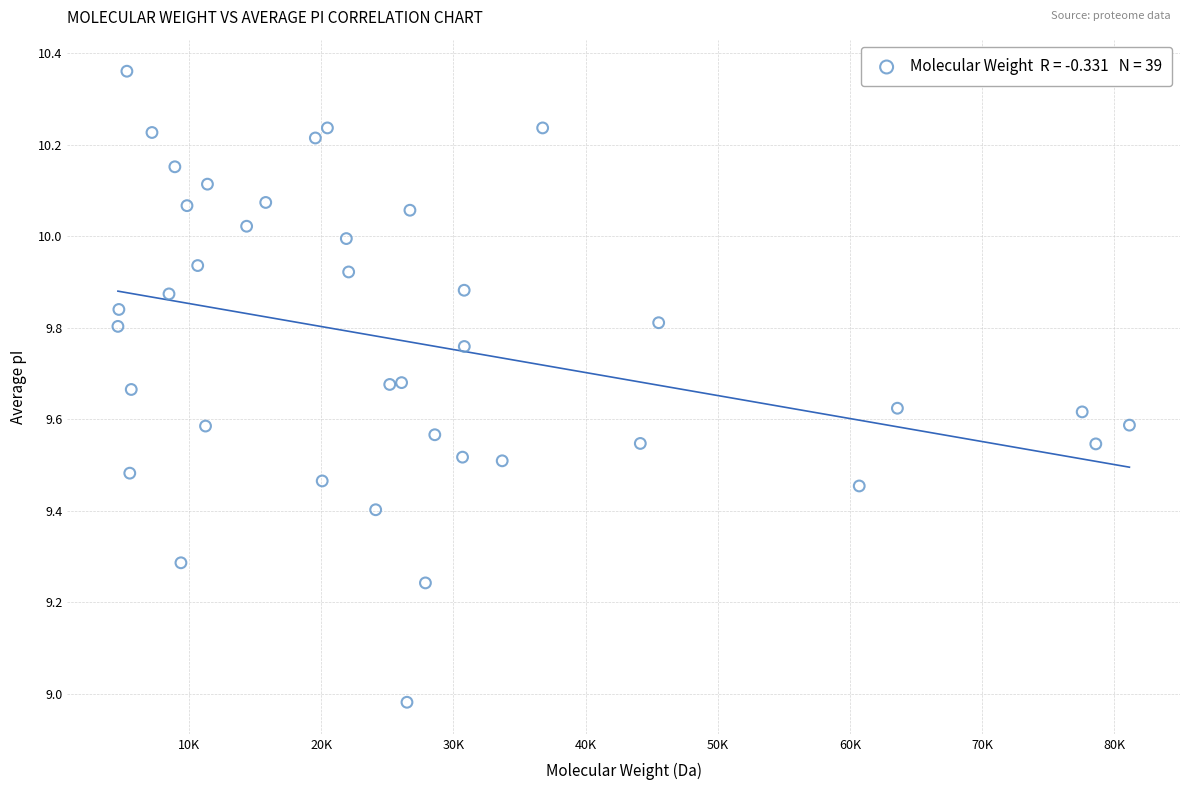

What is the range of X values (max minus min)?

76548.7